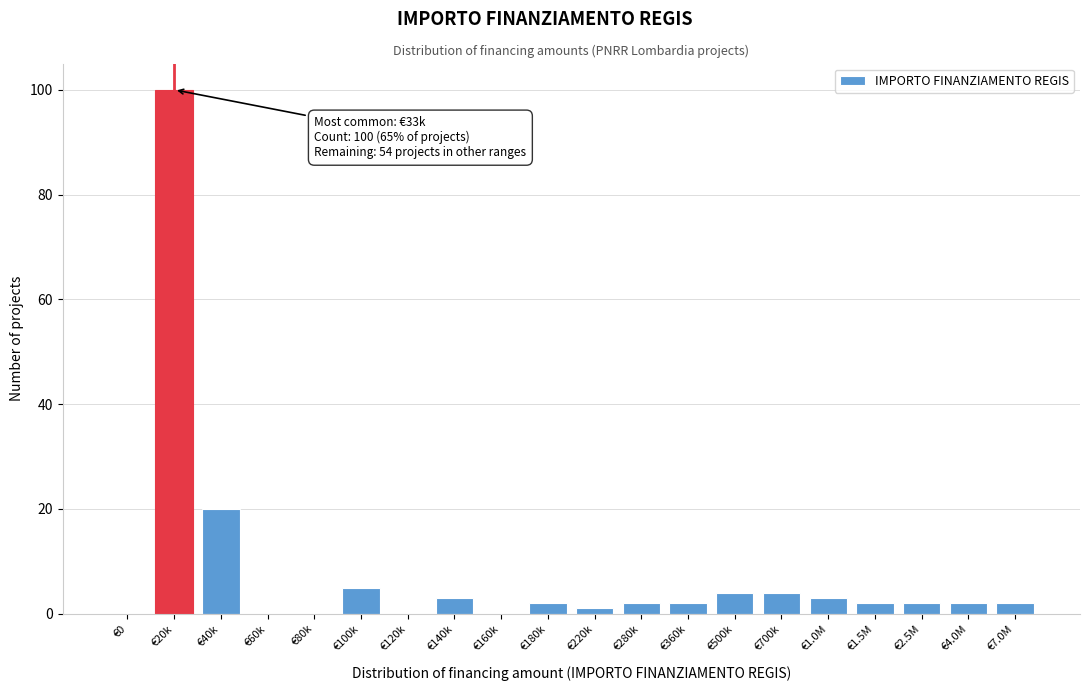

Reading left to right, list all the values displayed in this chart.

€0=0	€20k=100	€40k=20	€60k=0	€80k=0	€100k=5	€120k=0	€140k=3	€160k=0	€180k=2	€220k=1	€280k=2	€360k=2	€500k=4	€700k=4	€1.0M=3	€1.5M=2	€2.5M=2	€4.0M=2	€7.0M=2